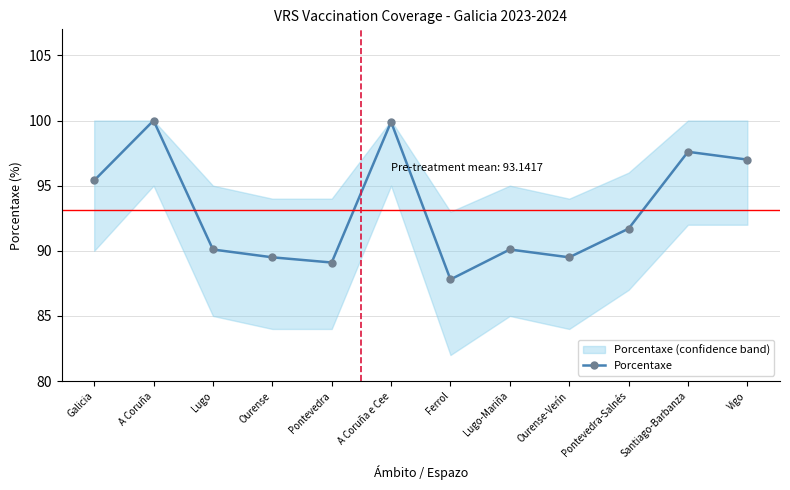

At which category does the data reach its first local peak?

A Coruña